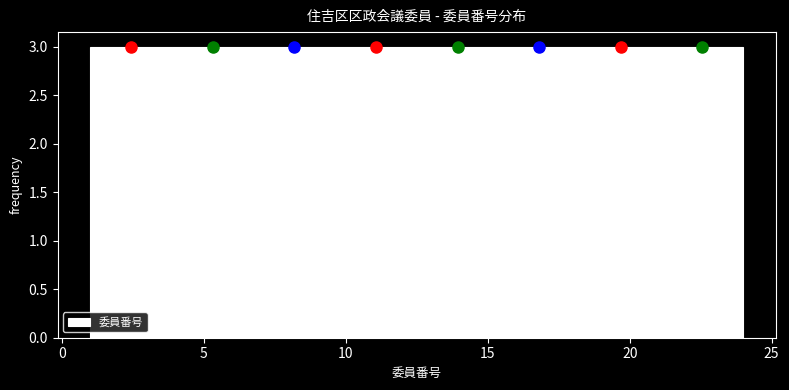

Reading left to right, transcribe this chart: for each bar, give the range it covers on the x-axis and its height. Neither the bar edges nor the heights are printed on the chart, so give them approximately, as read against the axes.

1.0 to 4.0: 3
4.0 to 7.0: 3
7.0 to 9.5: 3
9.5 to 12.5: 3
12.5 to 15.5: 3
15.5 to 18.5: 3
18.5 to 21.0: 3
21.0 to 24.0: 3